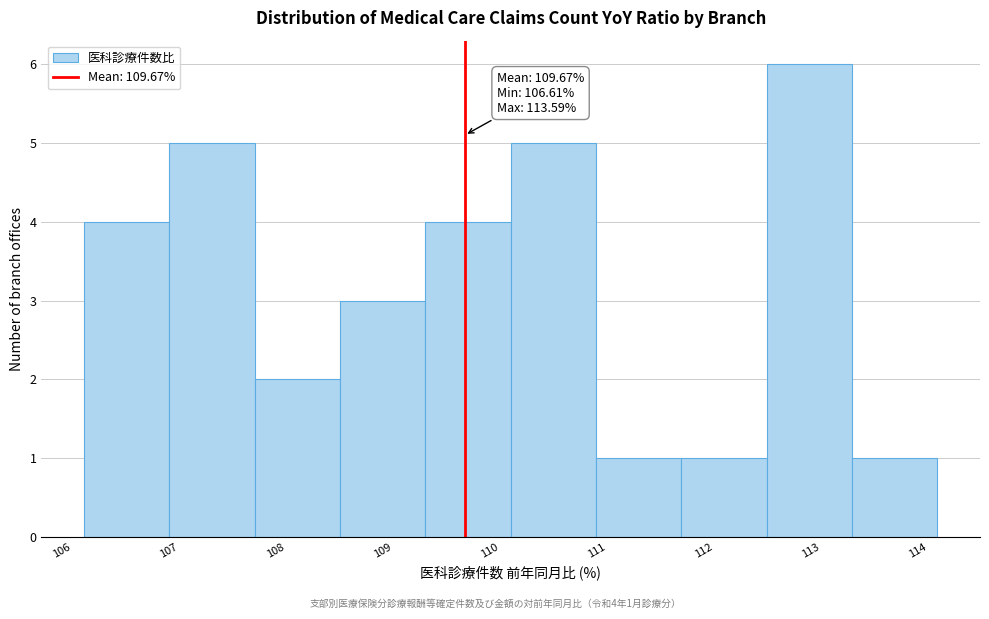

Which range on the x-axis has the tallest bar?

112.5 to 113.3